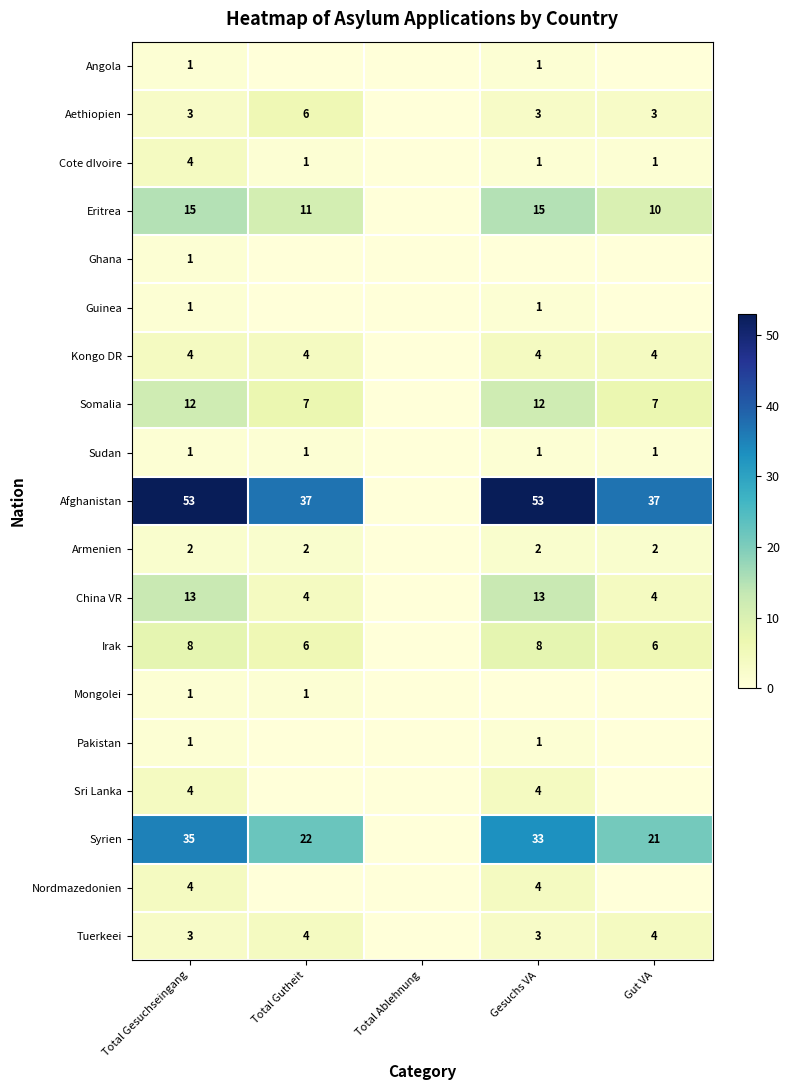

What is the sum of the Syrien values at Gut VA and Total Gutheit?

43